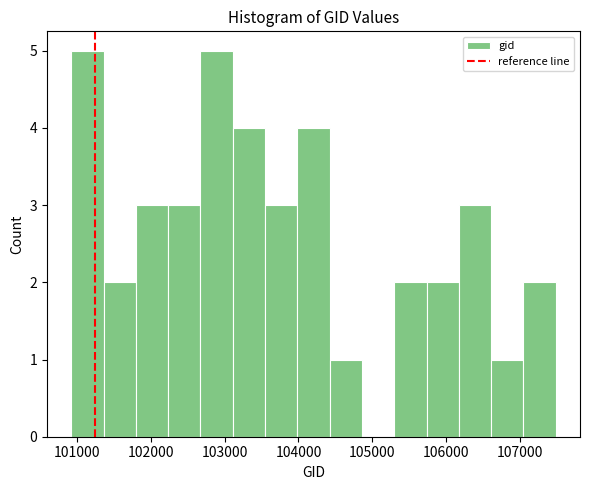

Reading left to right, transcribe this chart: for each bar, give the range it covers on the x-axis and its height. Neither the bar edges nor the heights are printed on the chart, so give them approximately, as read against the axes.

100900 to 101400: 5
101400 to 101800: 2
101800 to 102200: 3
102200 to 102700: 3
102700 to 103100: 5
103100 to 103500: 4
103500 to 104000: 3
104000 to 104400: 4
104400 to 104900: 1
104900 to 105300: 0
105300 to 105700: 2
105700 to 106200: 2
106200 to 106600: 3
106600 to 107000: 1
107000 to 107500: 2